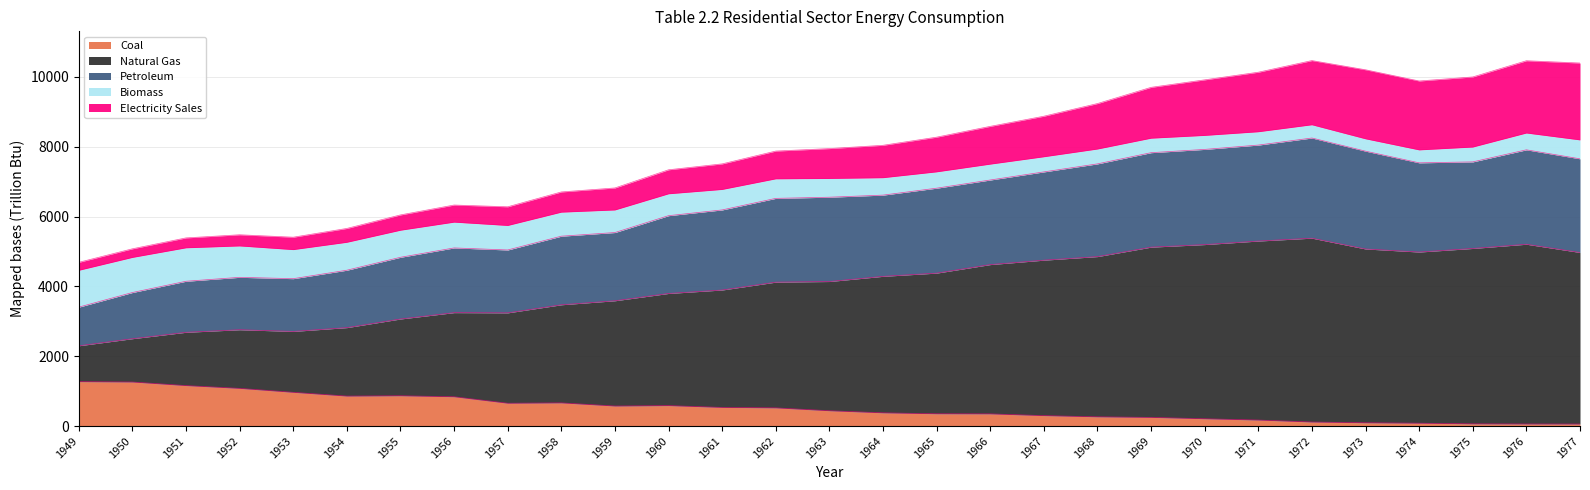

Which has a higher value, 1975 or 1971?

1971